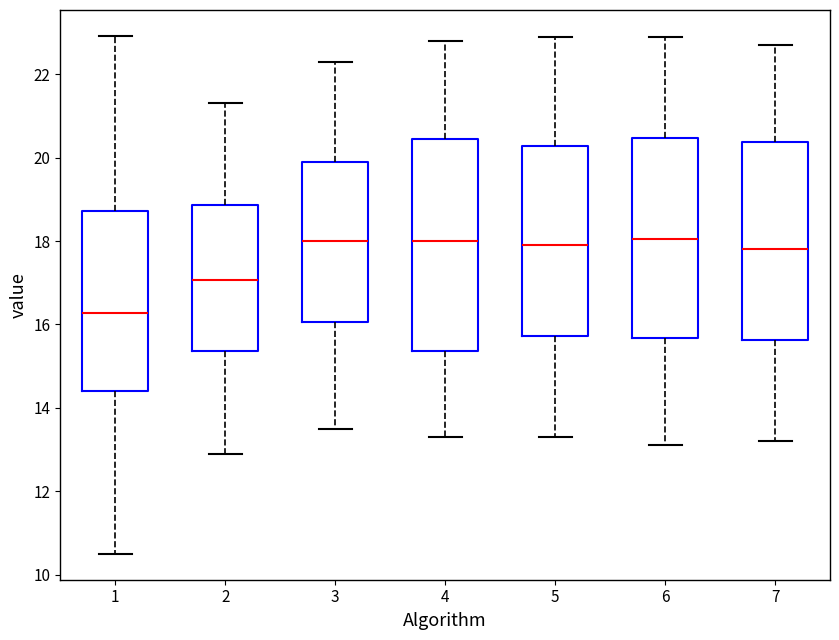

Where does the upper whisker of the box at x = 3 end on the y-axis? The values are not printed on the chart, so give them approximately, as read against the axis.

22.4